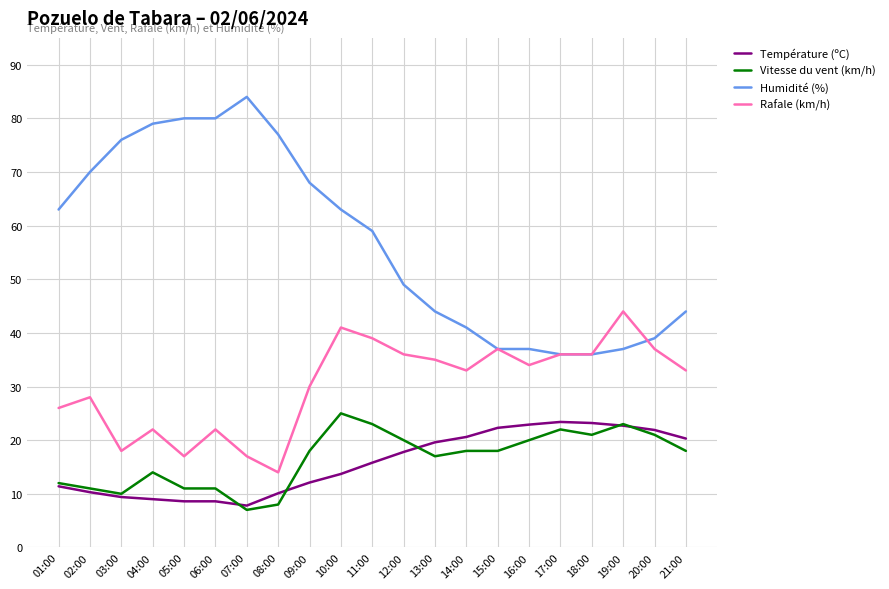

Is it true that Température (ºC) equals 23.4 at 17:00?

True